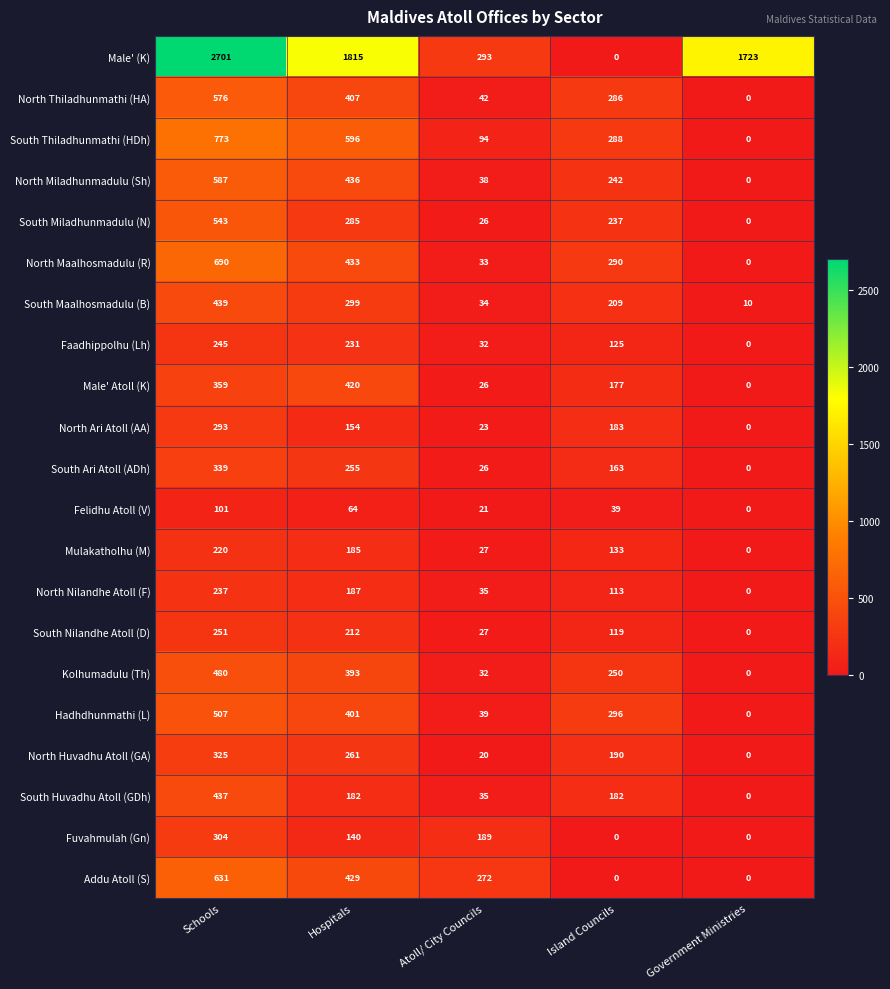

At how many categories does at least one series exceed 2569?

1